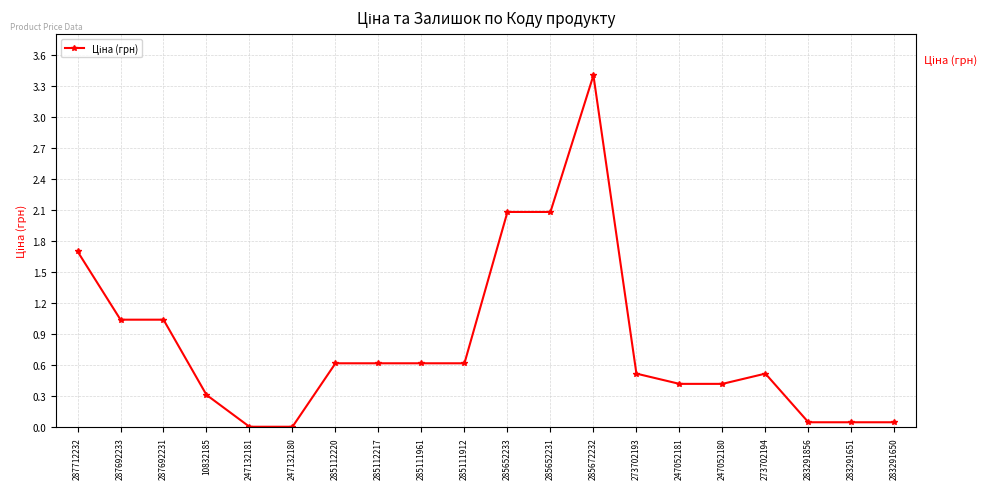

What is the sum of all values?

16.2